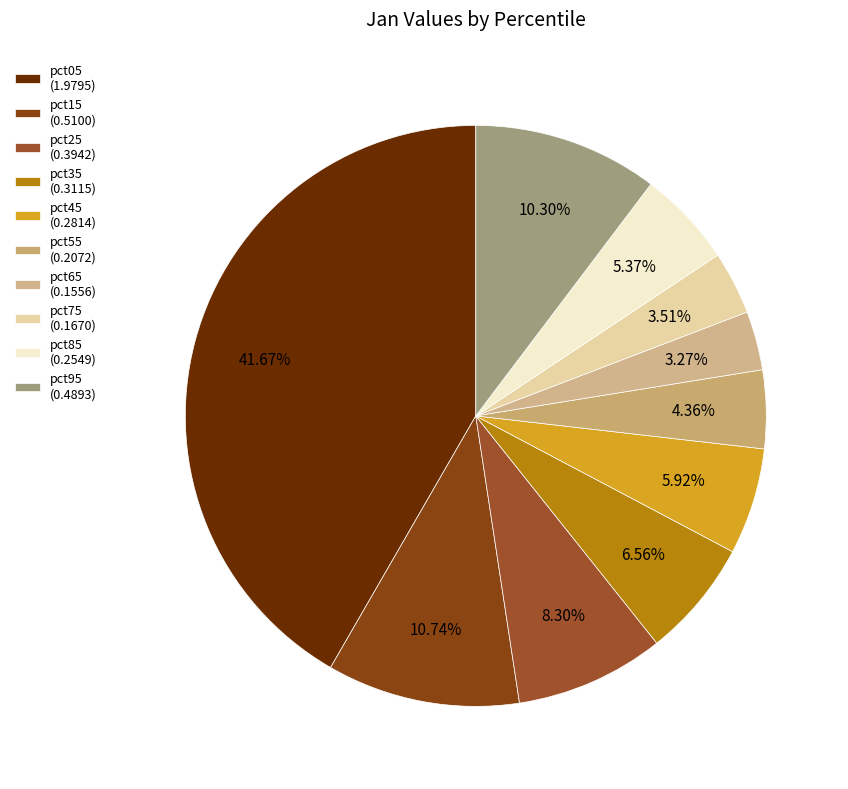

How many slices are in this pie chart?

10